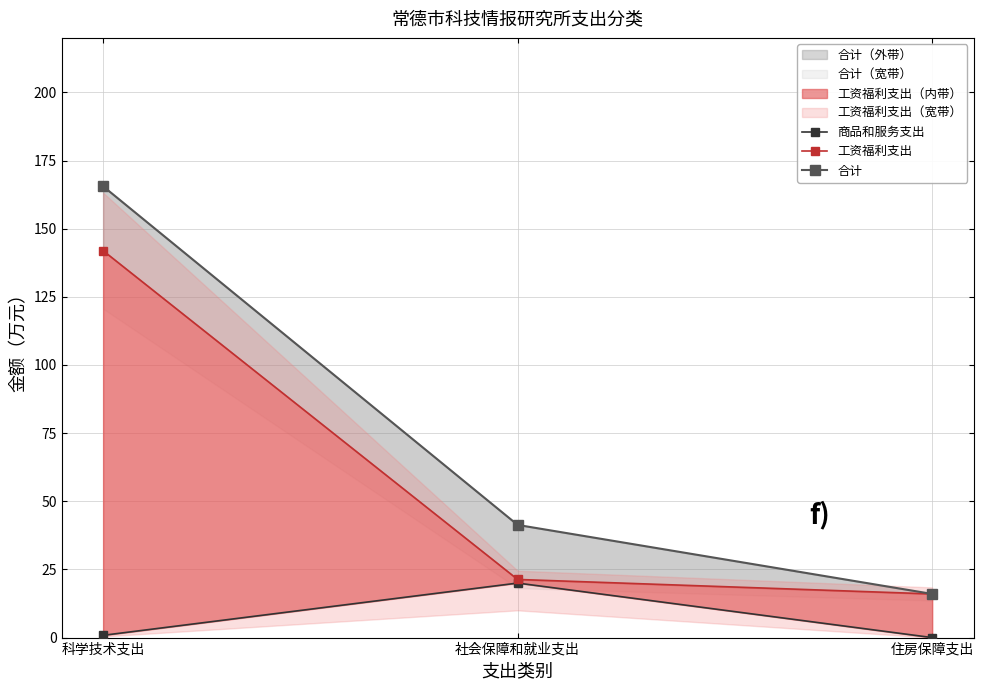

What is the minimum value for 合计?

16.0